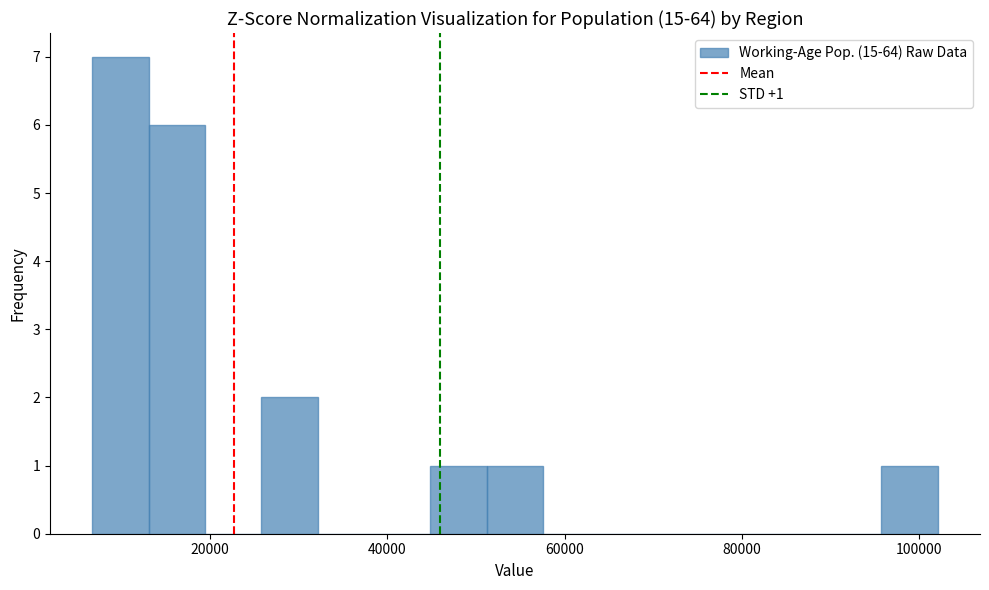

Read against the x-axis, roughly where is the centre of the tallest bar?

10000